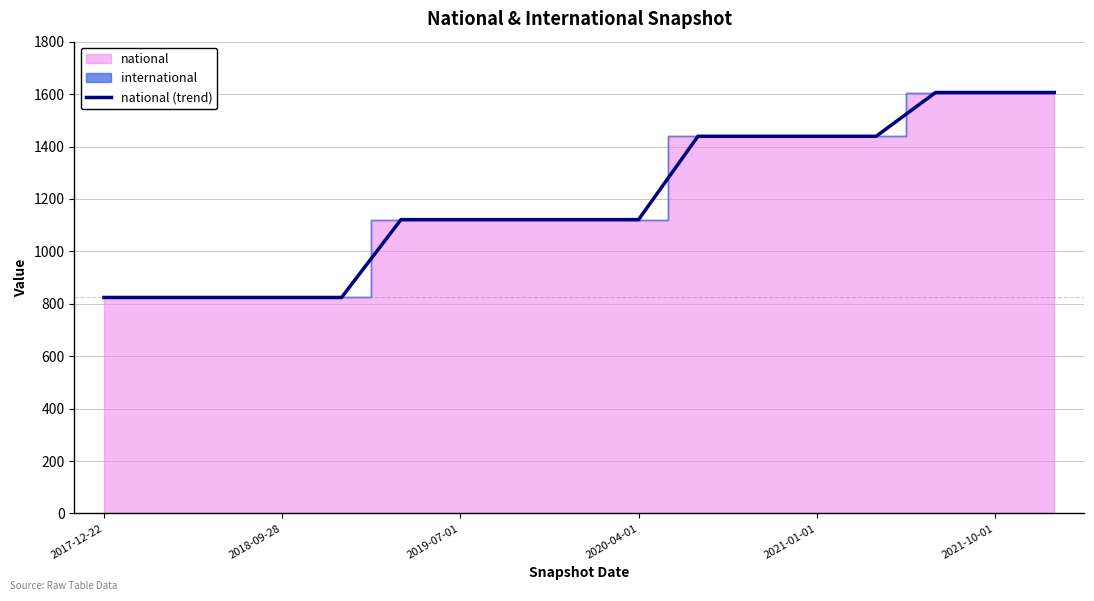

What is the highest value of the national (trend) series?

1606